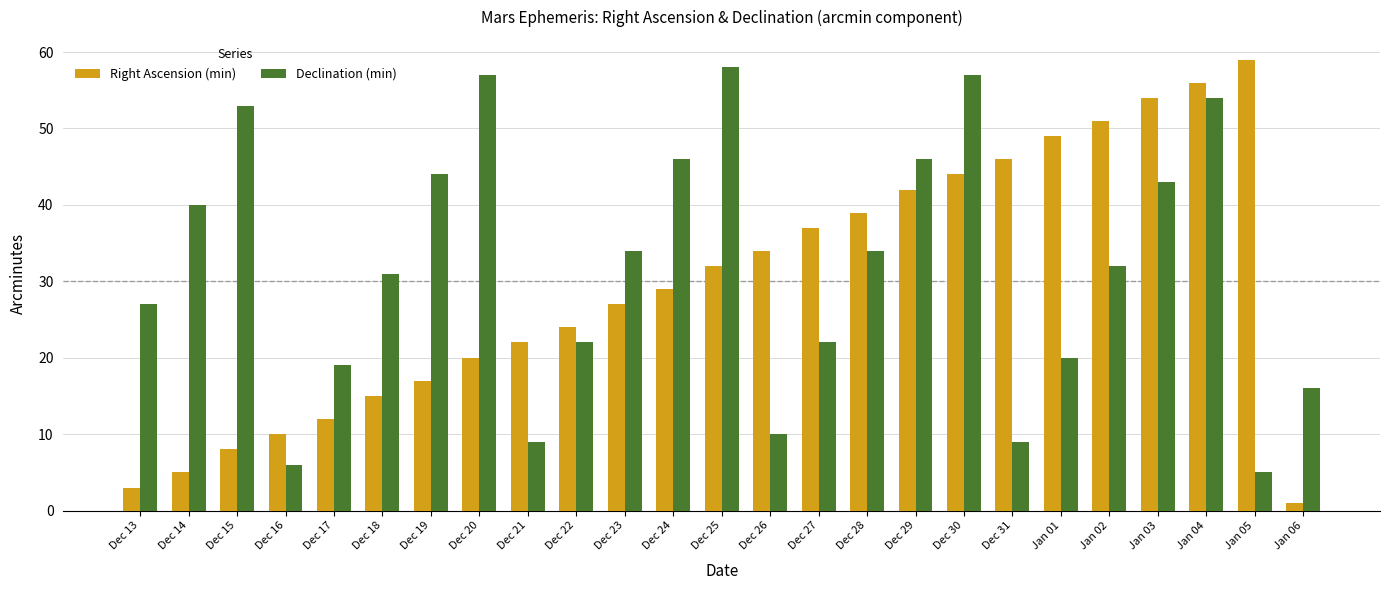

Is the value of Declination (min) at Dec 23 greater than the value of Right Ascension (min) at Jan 01?

No